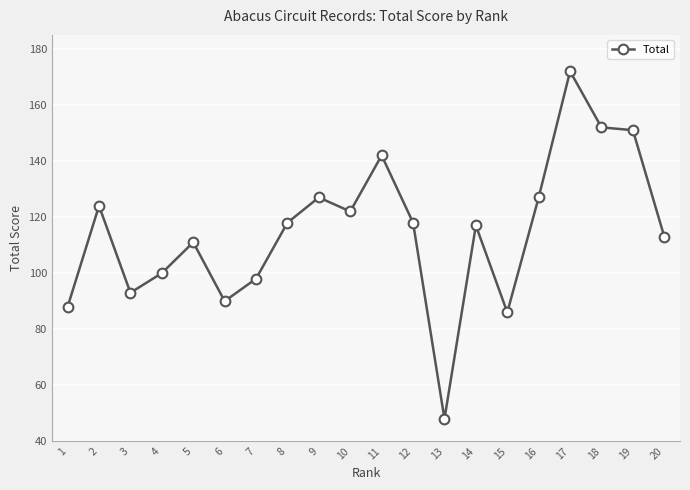

Reading left to right, transcribe all the data shown in this chart.

88	124	93	100	111	90	98	118	127	122	142	118	48	117	86	127	172	152	151	113